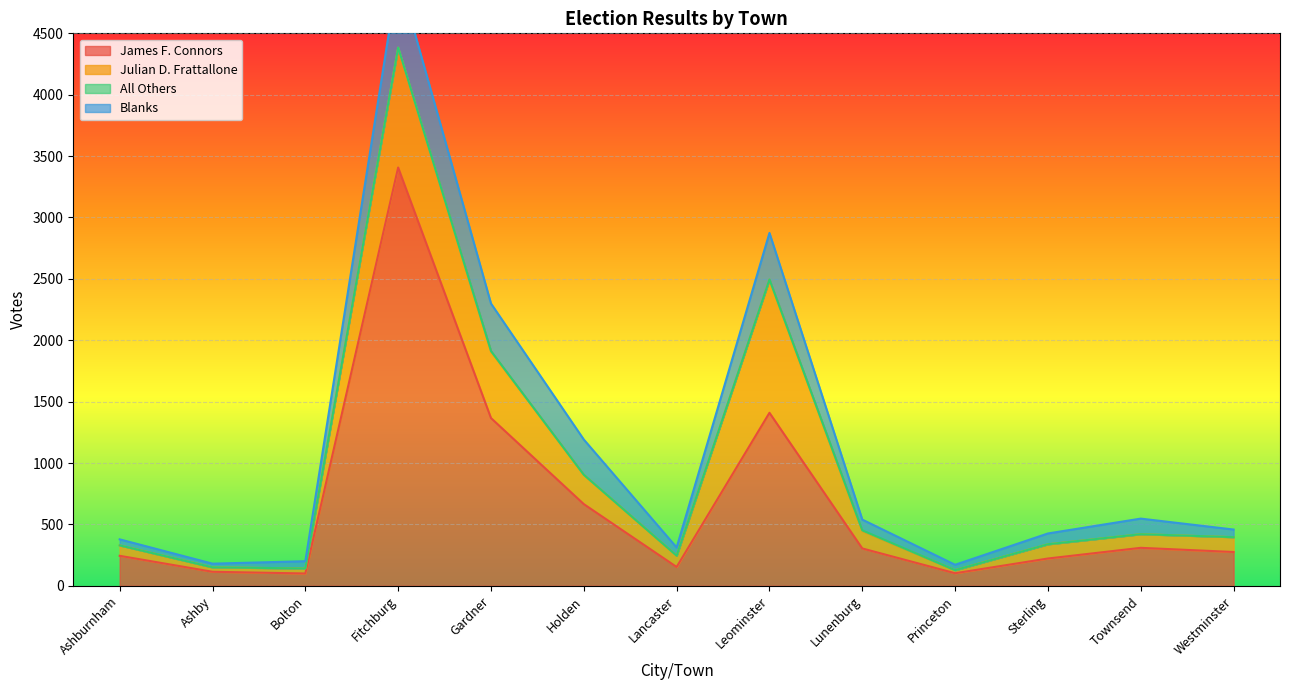

Which series has the largest total across all categories?

James F. Connors